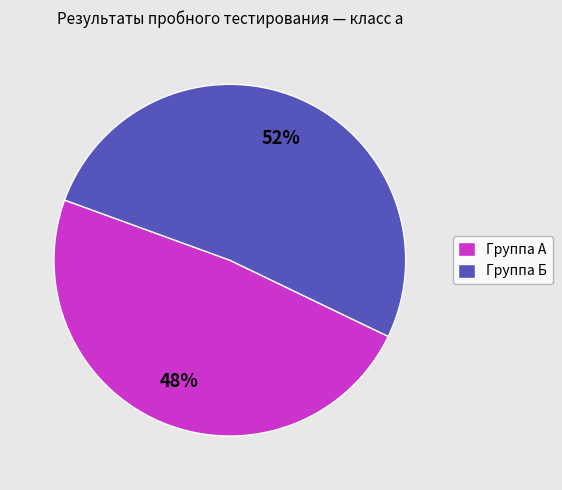

Approximately how many times larger is the value at Группа Б compared to Группа А?

1.1